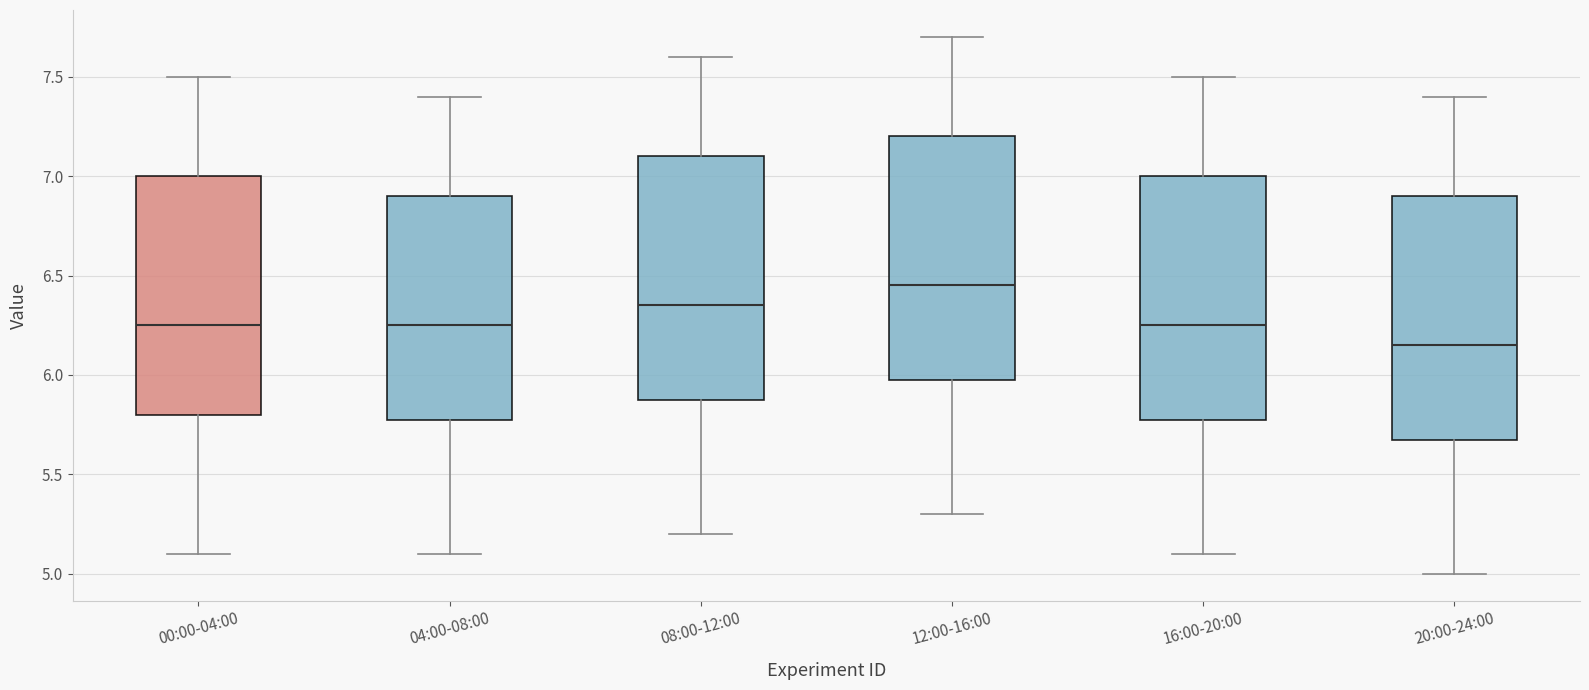

Which box's median line is the lowest?

20:00-24:00